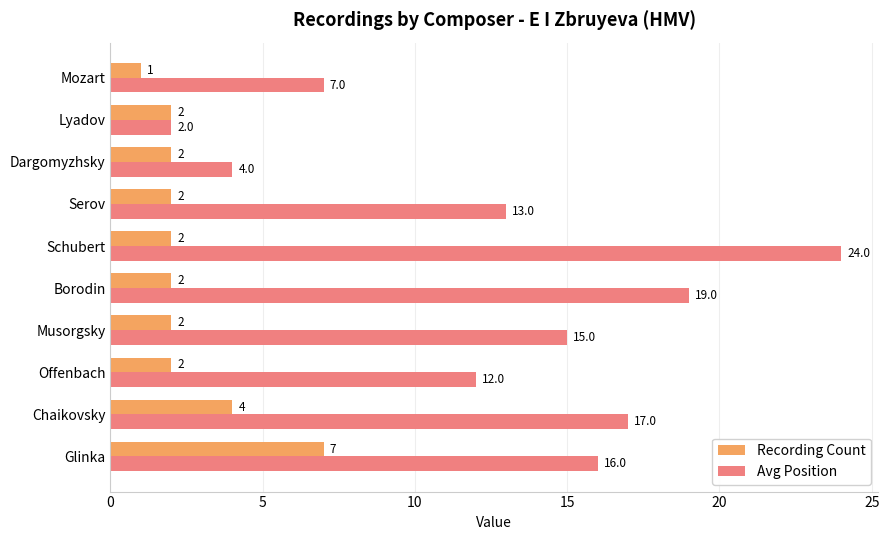

List the labels in order of Avg Position value, largest first.

Schubert, Borodin, Chaikovsky, Glinka, Musorgsky, Serov, Offenbach, Mozart, Dargomyzhsky, Lyadov